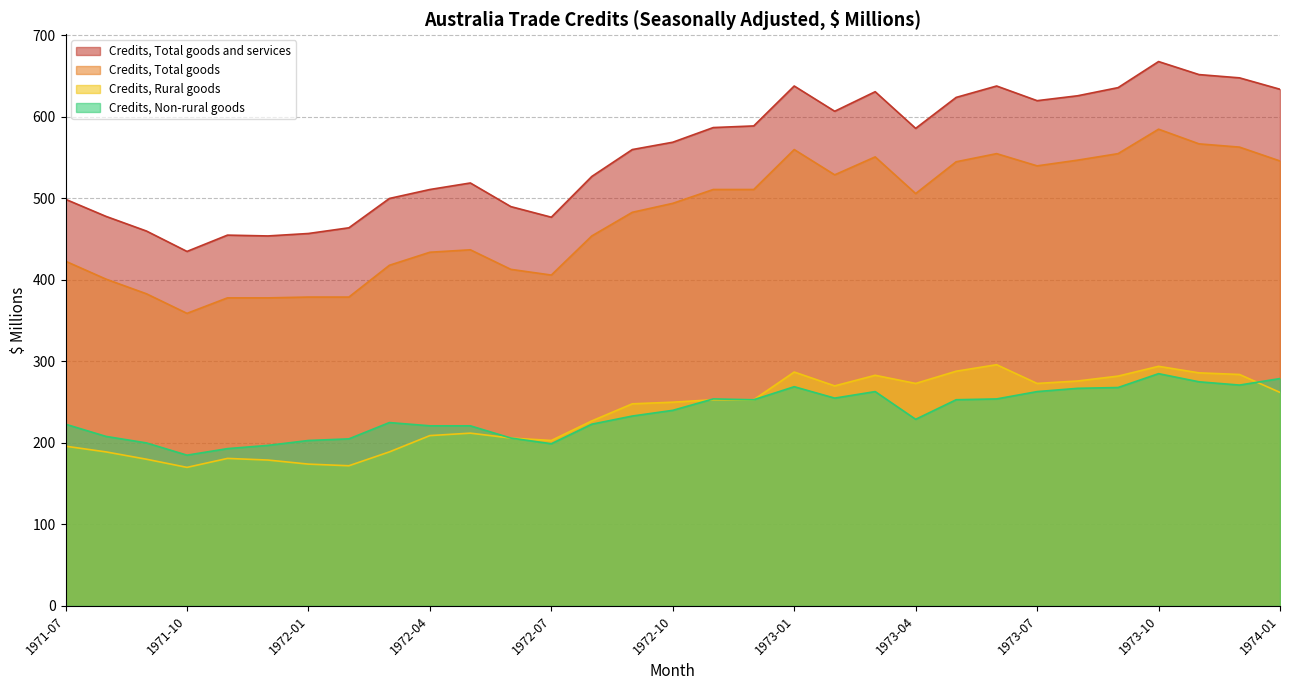

Reading left to right, what are all the values shown in this chart?

Credits, Total goods and services: 1971-07=499	1971-08=478	1971-09=460	1971-10=435	1971-11=455	1971-12=454	1972-01=457	1972-02=464	1972-03=500	1972-04=511	1972-05=519	1972-06=490	1972-07=477	1972-08=527	1972-09=560	1972-10=569	1972-11=587	1972-12=589	1973-01=638	1973-02=607	1973-03=631	1973-04=586	1973-05=624	1973-06=638	1973-07=620	1973-08=626	1973-09=636	1973-10=668	1973-11=652	1973-12=648	1974-01=634
Credits, Total goods: 1971-07=423	1971-08=401	1971-09=383	1971-10=359	1971-11=378	1971-12=378	1972-01=379	1972-02=379	1972-03=418	1972-04=434	1972-05=437	1972-06=413	1972-07=406	1972-08=454	1972-09=483	1972-10=494	1972-11=511	1972-12=511	1973-01=560	1973-02=529	1973-03=551	1973-04=506	1973-05=545	1973-06=555	1973-07=540	1973-08=547	1973-09=555	1973-10=585	1973-11=567	1973-12=563	1974-01=546
Credits, Rural goods: 1971-07=196	1971-08=189	1971-09=180	1971-10=170	1971-11=181	1971-12=179	1972-01=174	1972-02=172	1972-03=189	1972-04=209	1972-05=212	1972-06=206	1972-07=203	1972-08=227	1972-09=248	1972-10=250	1972-11=253	1972-12=253	1973-01=287	1973-02=270	1973-03=283	1973-04=273	1973-05=288	1973-06=296	1973-07=273	1973-08=276	1973-09=282	1973-10=294	1973-11=286	1973-12=284	1974-01=262
Credits, Non-rural goods: 1971-07=223	1971-08=208	1971-09=200	1971-10=185	1971-11=193	1971-12=197	1972-01=203	1972-02=205	1972-03=225	1972-04=221	1972-05=221	1972-06=206	1972-07=199	1972-08=223	1972-09=233	1972-10=240	1972-11=254	1972-12=253	1973-01=269	1973-02=255	1973-03=263	1973-04=229	1973-05=253	1973-06=254	1973-07=263	1973-08=267	1973-09=268	1973-10=285	1973-11=275	1973-12=271	1974-01=279